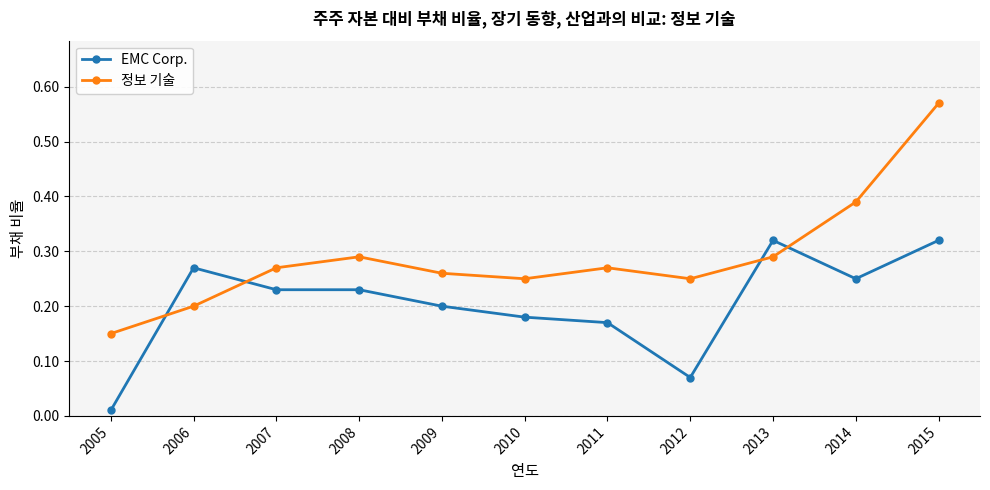

True or false: EMC Corp. has more than 0 interior local peaks.

True